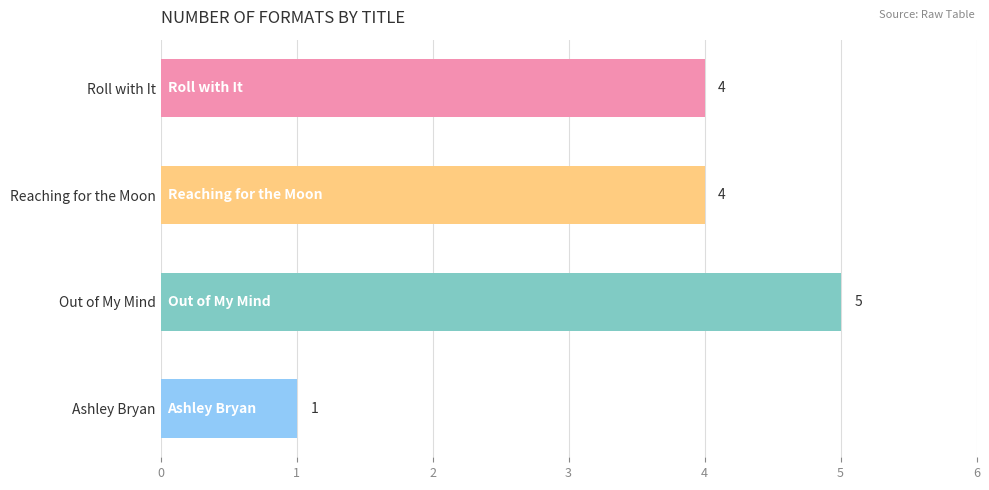

True or false: the data shows 1 at Ashley Bryan.

True